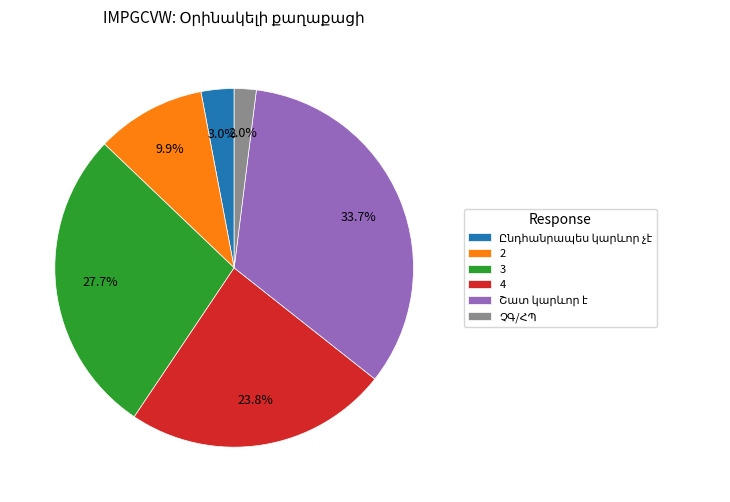

How many segments does this pie chart have?

6